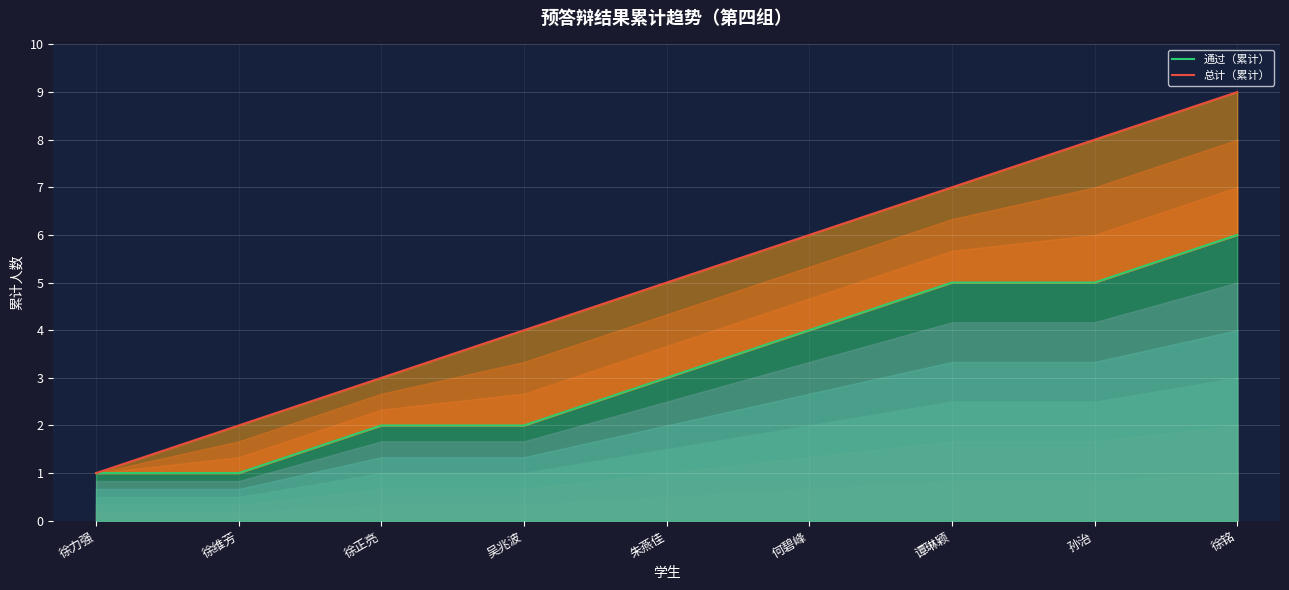

Reading left to right, extract all data points from this chart.

通过（累计）: 徐力强=1	徐维芳=1	徐正亮=2	吴兆波=2	朱燕佳=3	何碧峰=4	谭琳颖=5	孙治=5	徐铭=6
总计（累计）: 徐力强=1	徐维芳=2	徐正亮=3	吴兆波=4	朱燕佳=5	何碧峰=6	谭琳颖=7	孙治=8	徐铭=9